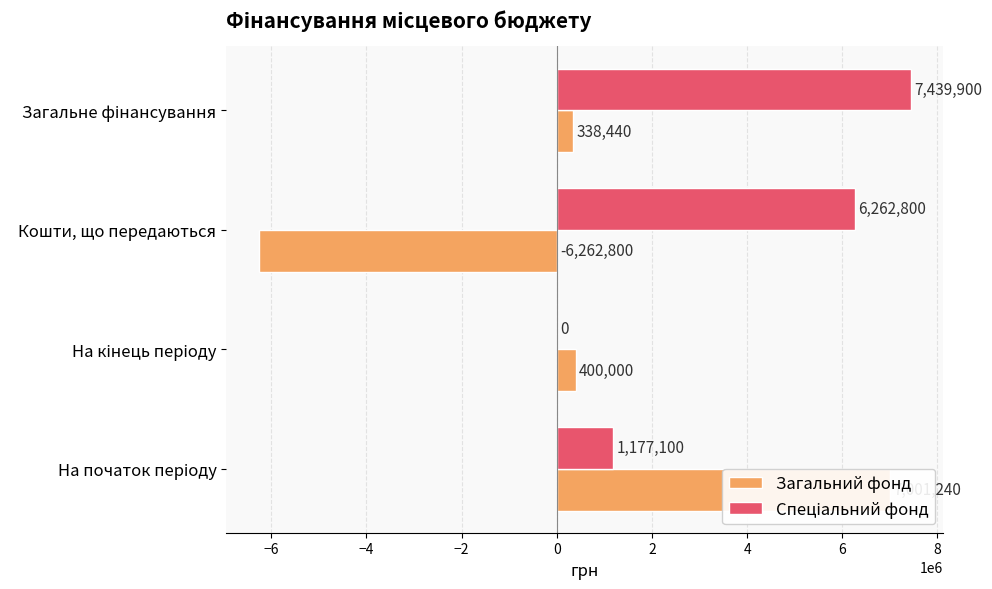

List the series in order of their peak value, lowest first.

Загальний фонд, Спеціальний фонд